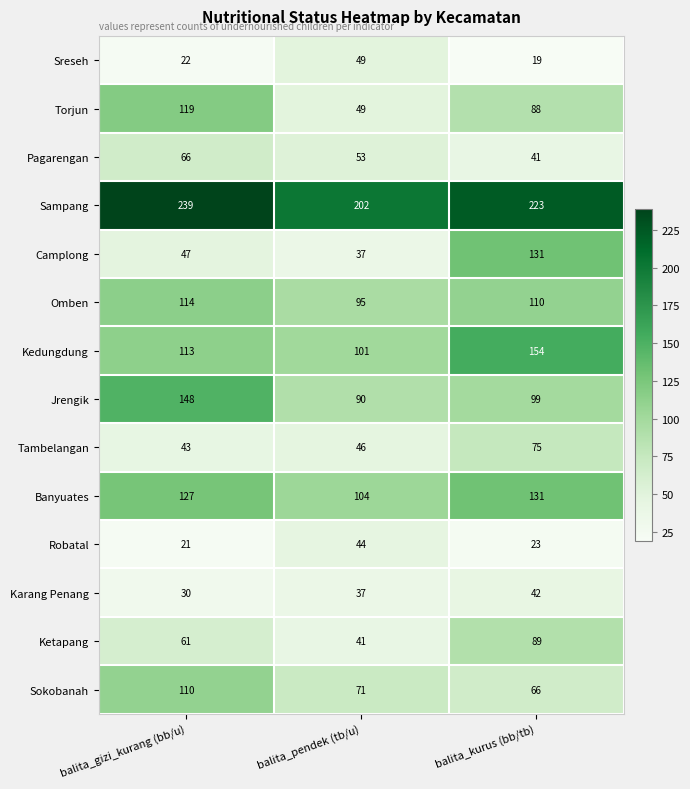

Rank the series at balita_gizi_kurang (bb/u) from highest to lowest value.

Sampang, Jrengik, Banyuates, Torjun, Omben, Kedungdung, Sokobanah, Pagarengan, Ketapang, Camplong, Tambelangan, Karang Penang, Sreseh, Robatal